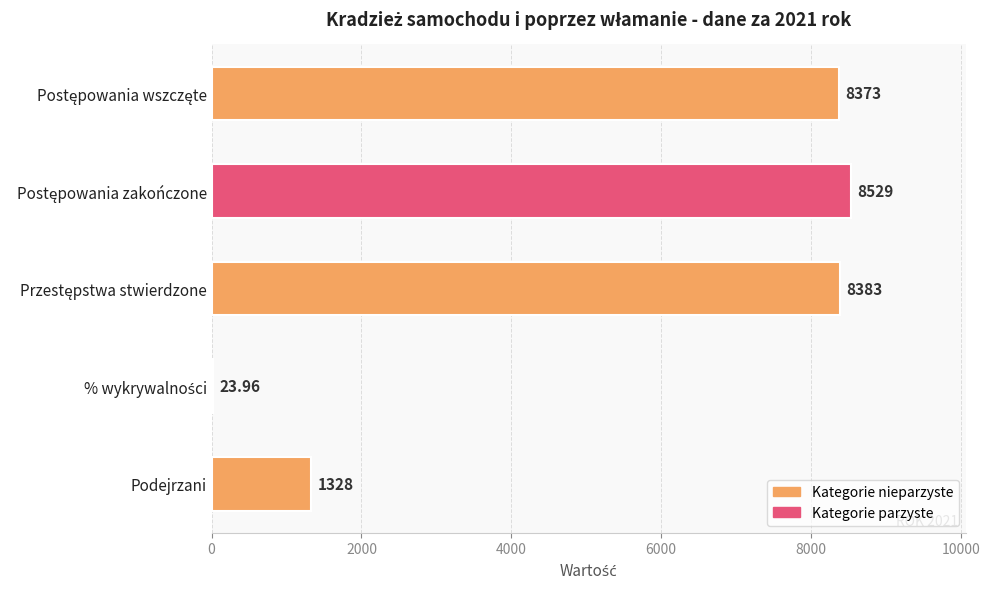

Count the number of categories in the chart.

5